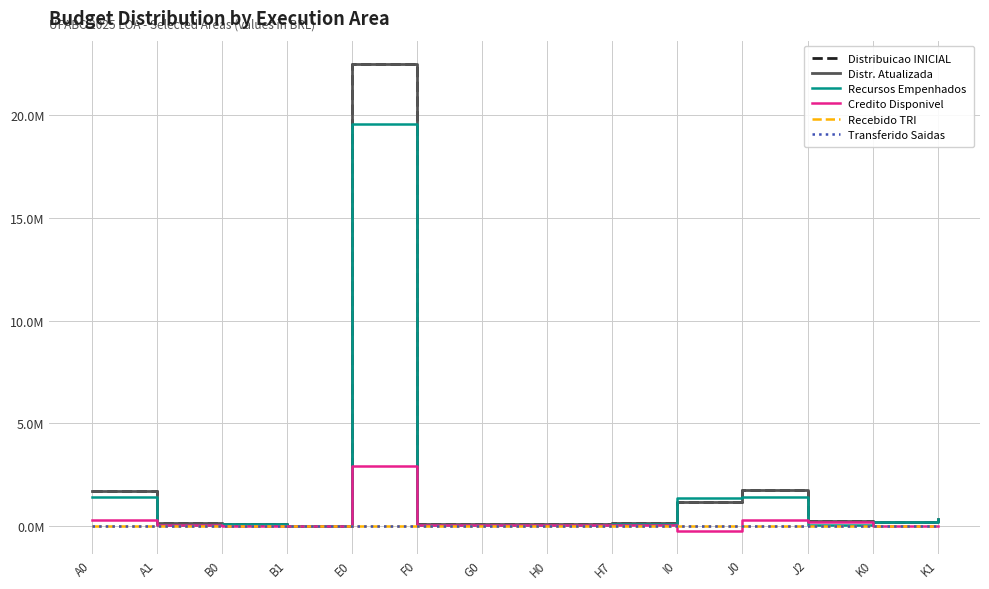

What is the label of the 5th point from the right?

I0